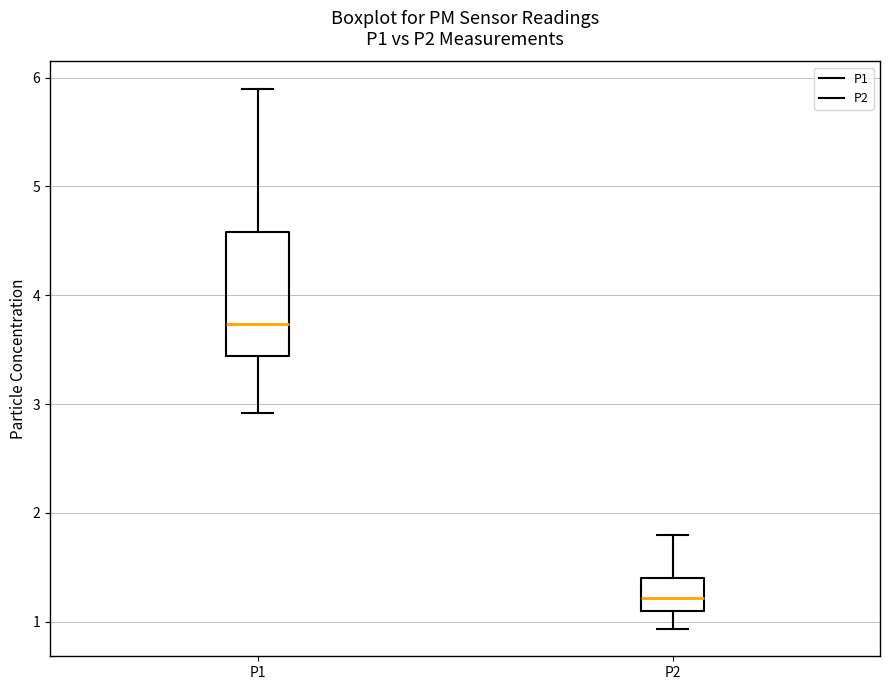

Reading left to right, read every box against the y-axis: the position of its median line, the range the box covers, and the ends of its whiskers. The values are not printed on the chart, so give them approximately, as read against the axis.

P1: median 3.7, box 3.4 to 4.6, whiskers 2.9 to 5.9
P2: median 1.2, box 1.1 to 1.4, whiskers 0.9 to 1.8